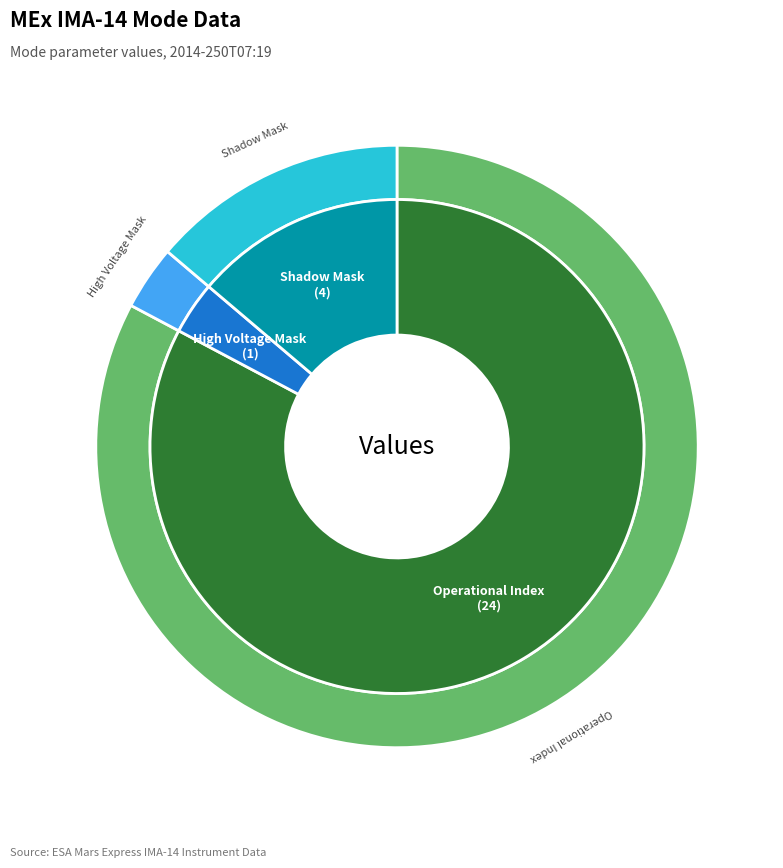

Is there a majority slice in this chart?

Yes